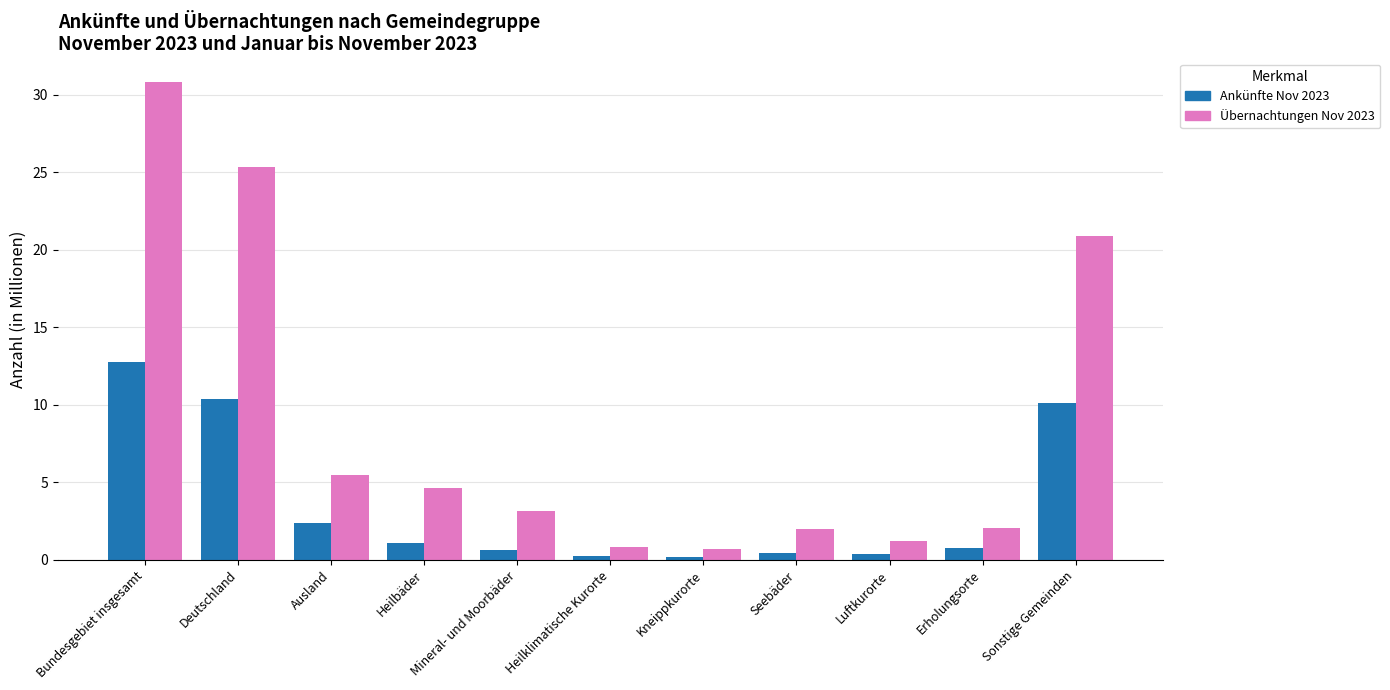

Which series has the largest range (max minus min)?

Übernachtungen Nov 2023